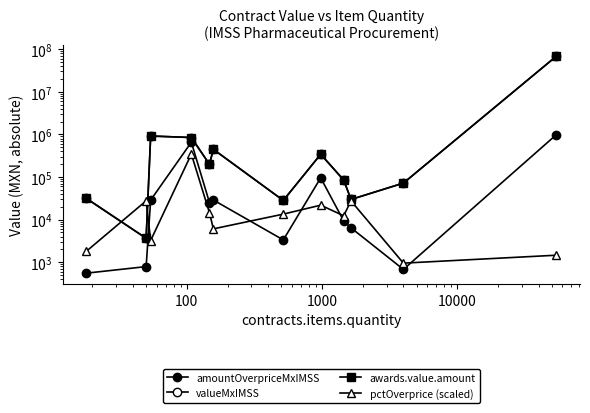

Which series has the widest spread of values?

valueMxIMSS